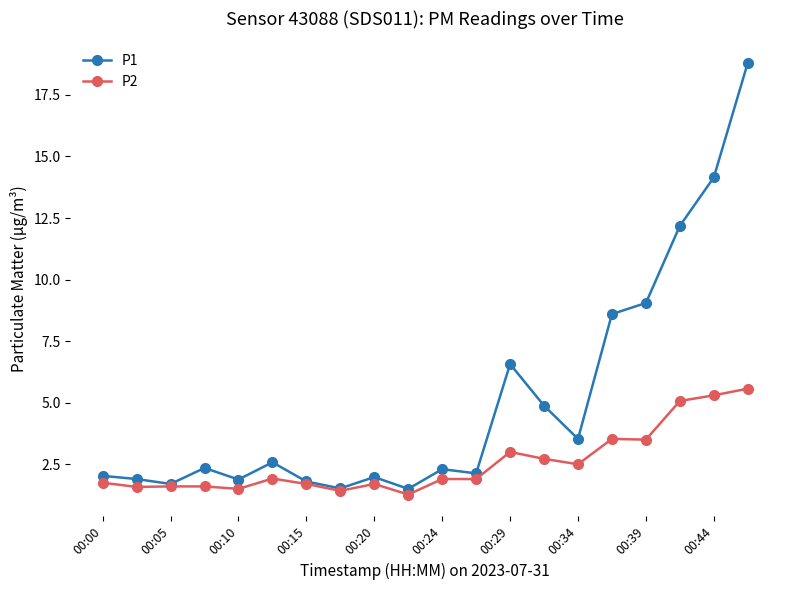

What is the minimum value for P1?

1.5